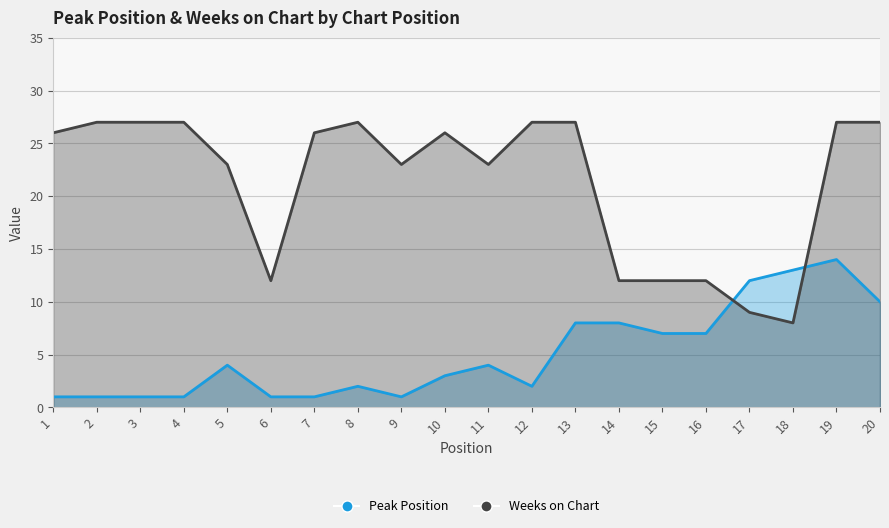

Rank the series at 6 from lowest to highest value.

Peak Position, Weeks on Chart